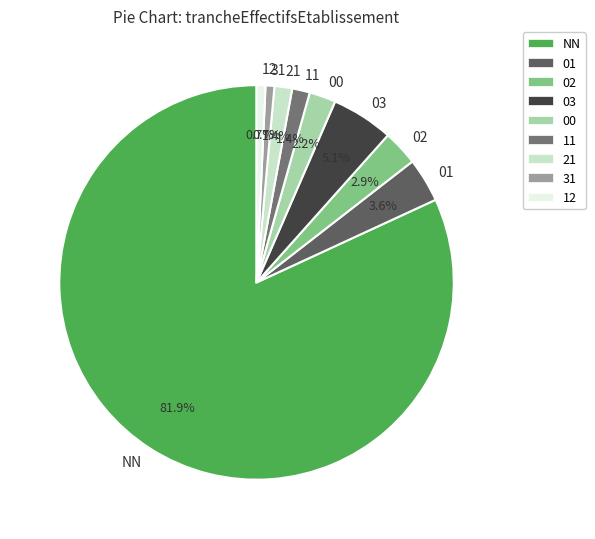

Does any single category account for the majority?

Yes